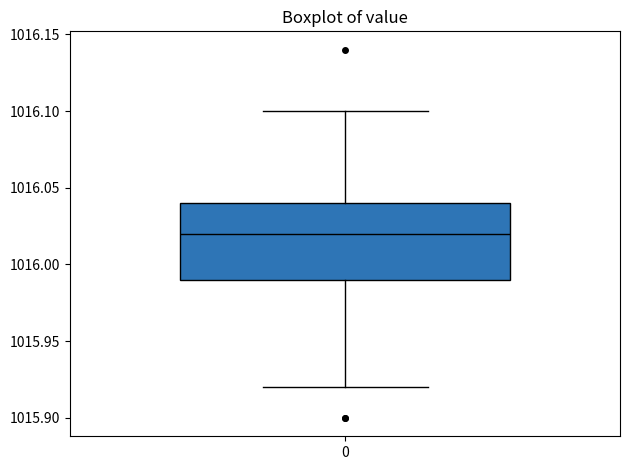

Where is the upper edge of the box at x = 0 on the y-axis? The values are not printed on the chart, so give them approximately, as read against the axis.

1016.04